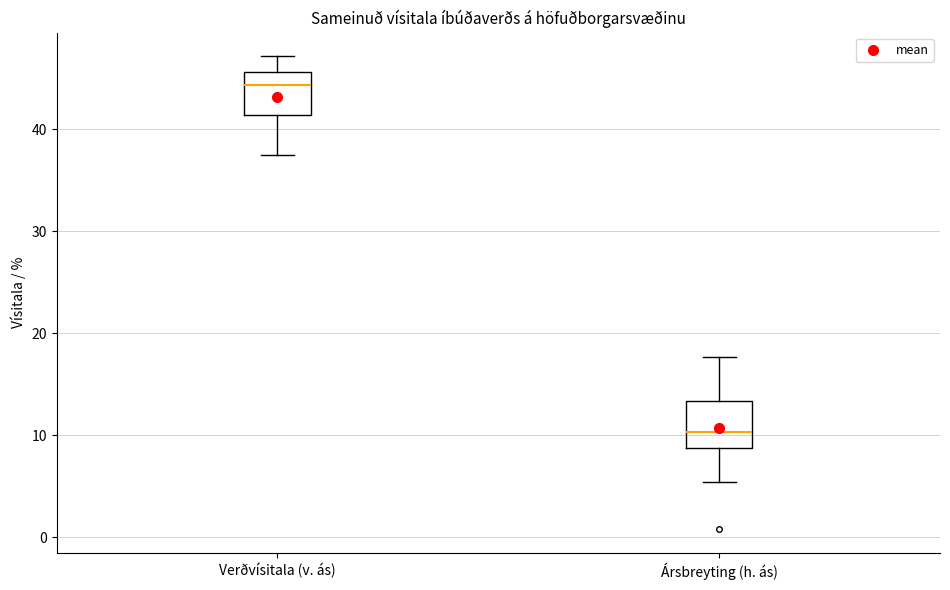

Which box has the highest median line?

Verðvísitala (v. ás)